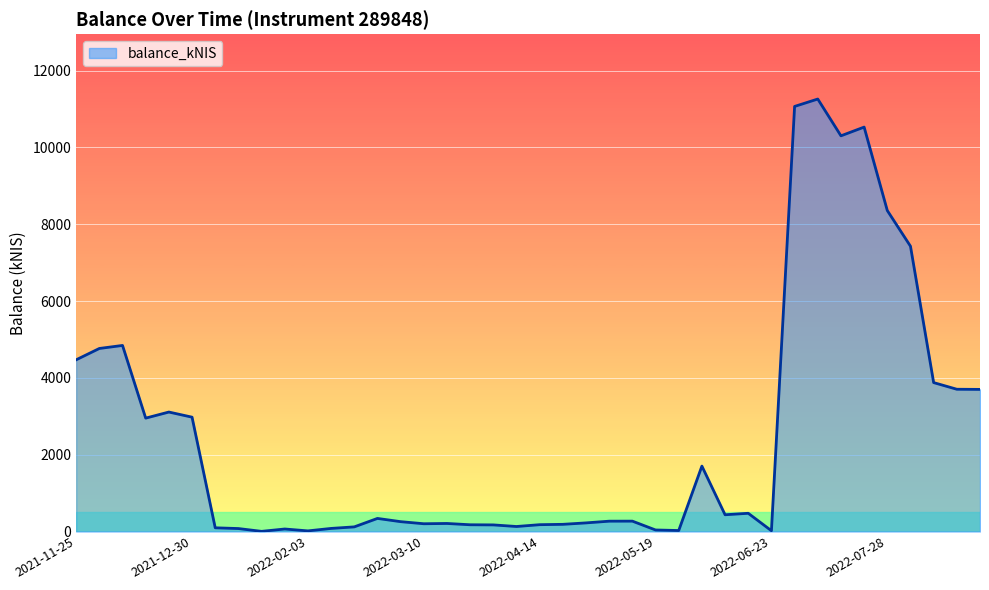

What is the maximum value shown in the chart?

11258.5